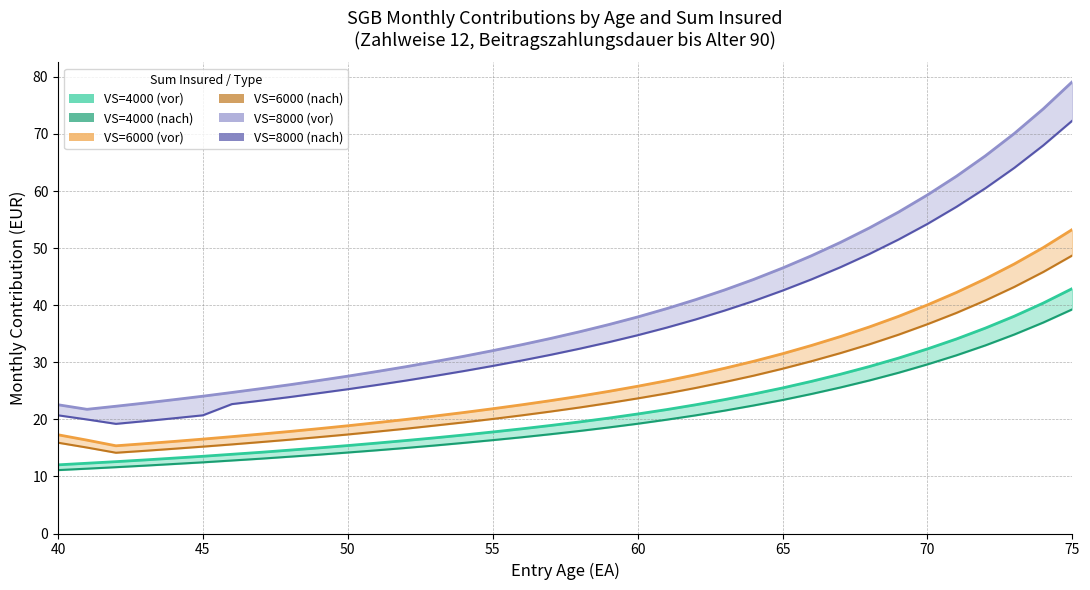

Between 75 and 20, which series saw the biggest shift?

VS=8000 (vor)